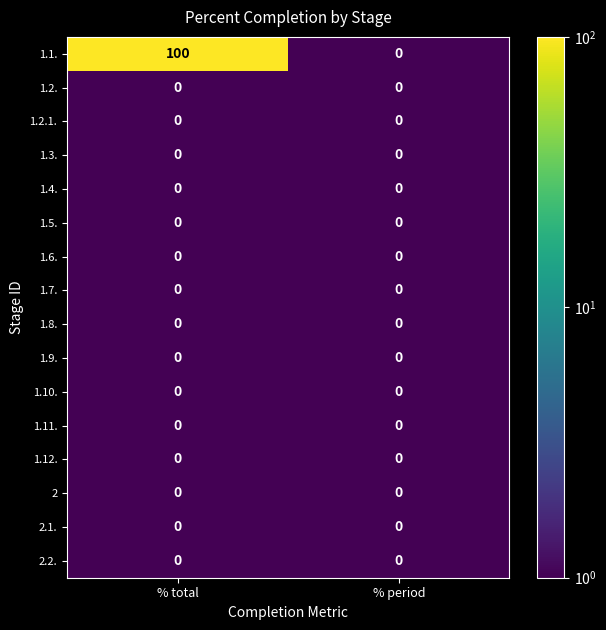

The 1.5. series shows 0 at % period. True or false?

True